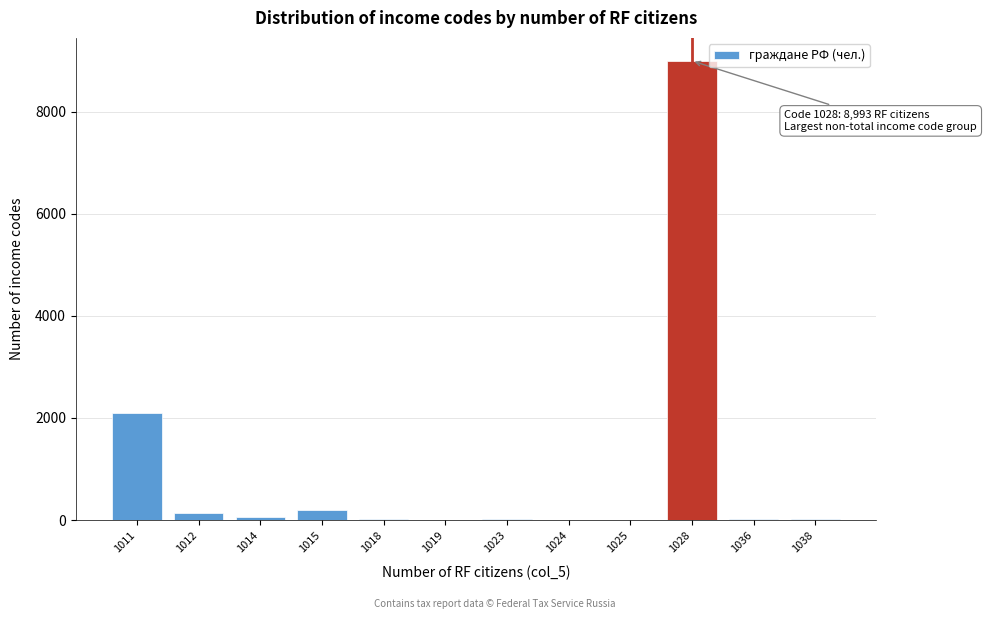

What is the sum of all values?

11590